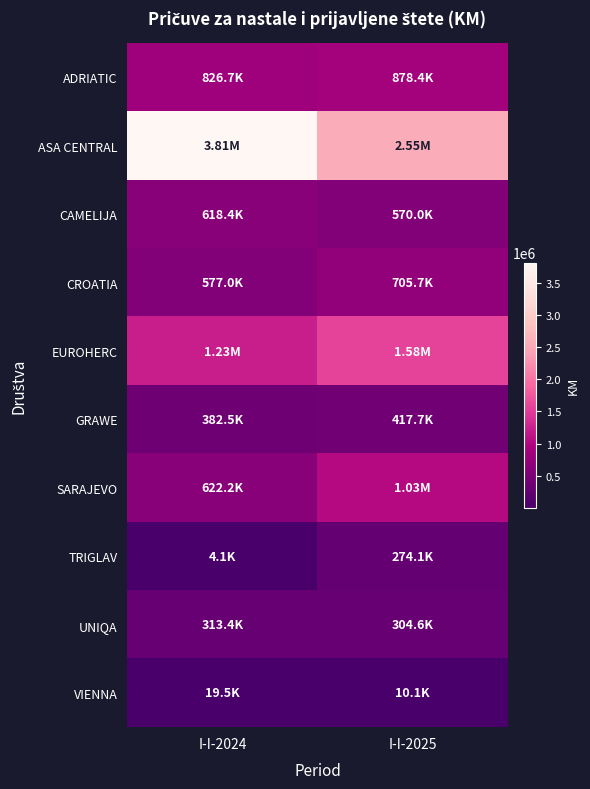

What is the total value across all series at I-I-2024?

8408736